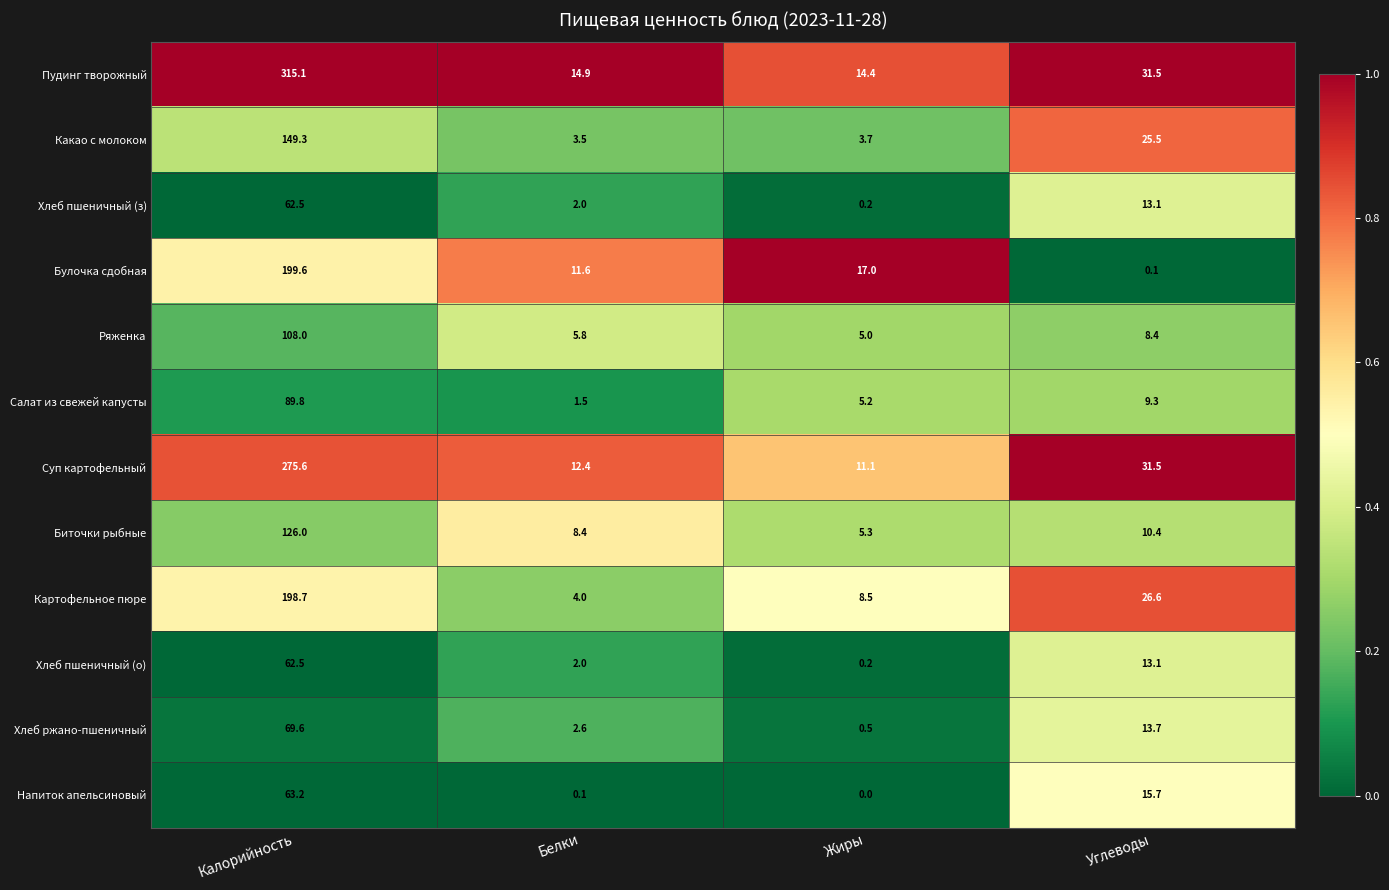

The Хлеб пшеничный (з) series shows 62.5 at Калорийность. True or false?

True